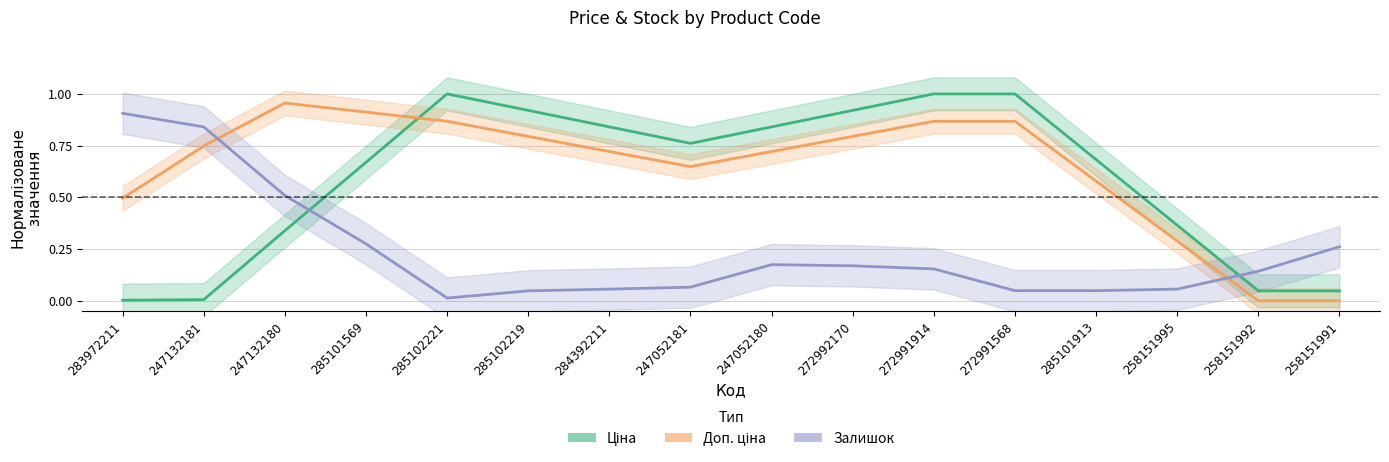

At which label is Залишок closest to 0?

285102221